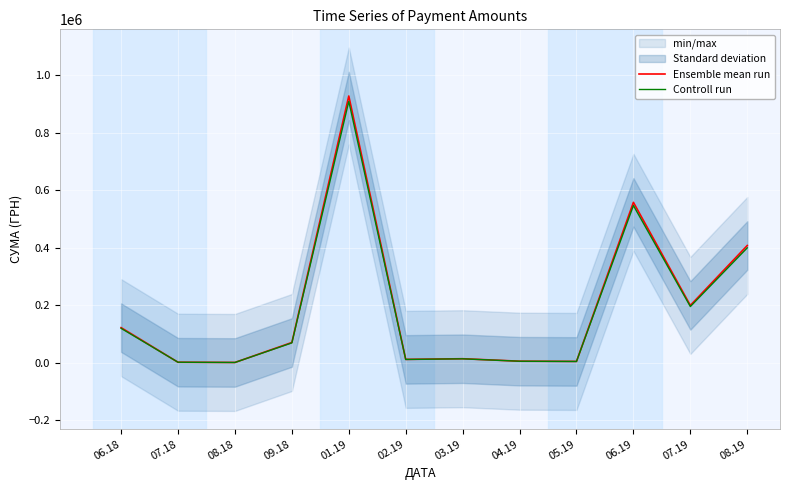

True or false: Controll run and Ensemble mean run cross at least once.

False